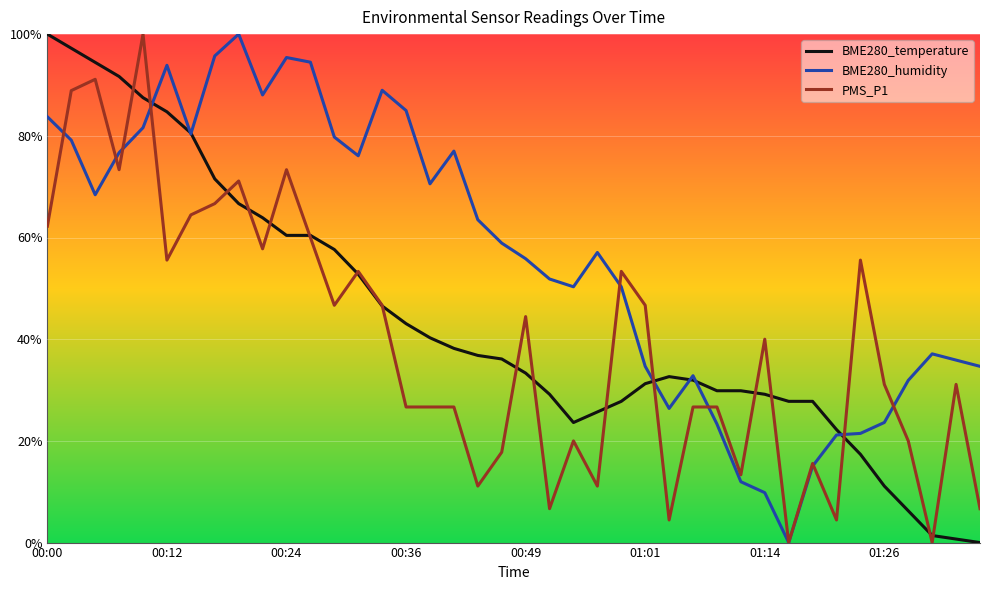

Which series has the largest total across all categories?

BME280_humidity